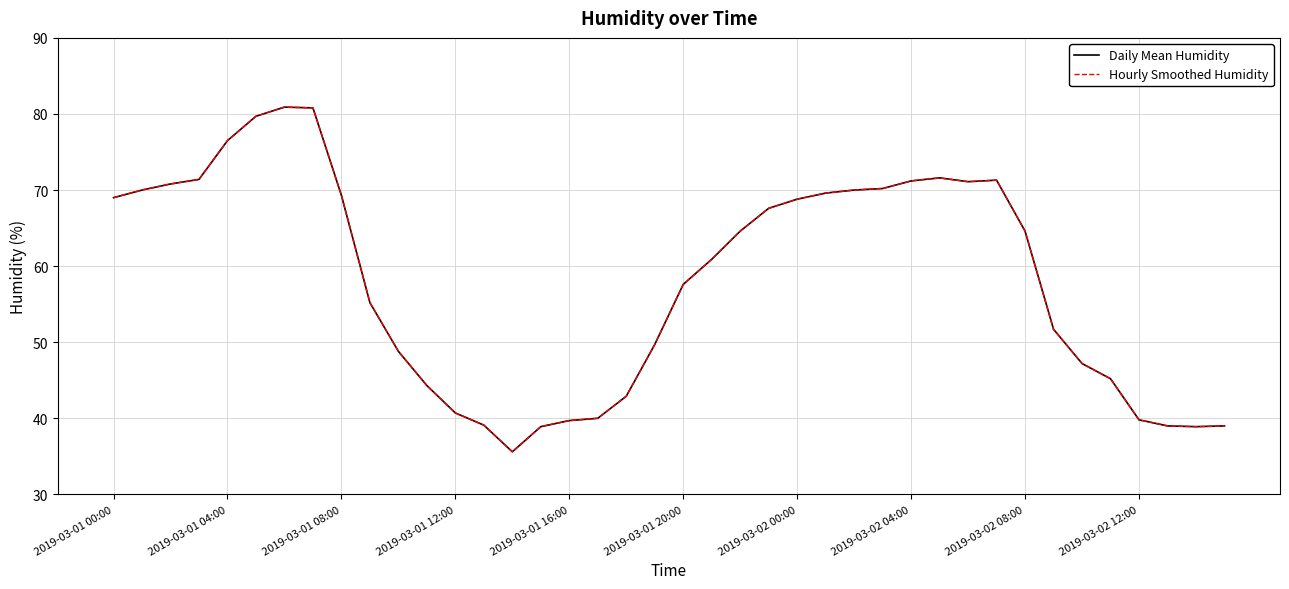

Is this an area chart (filled region under the line)?

No